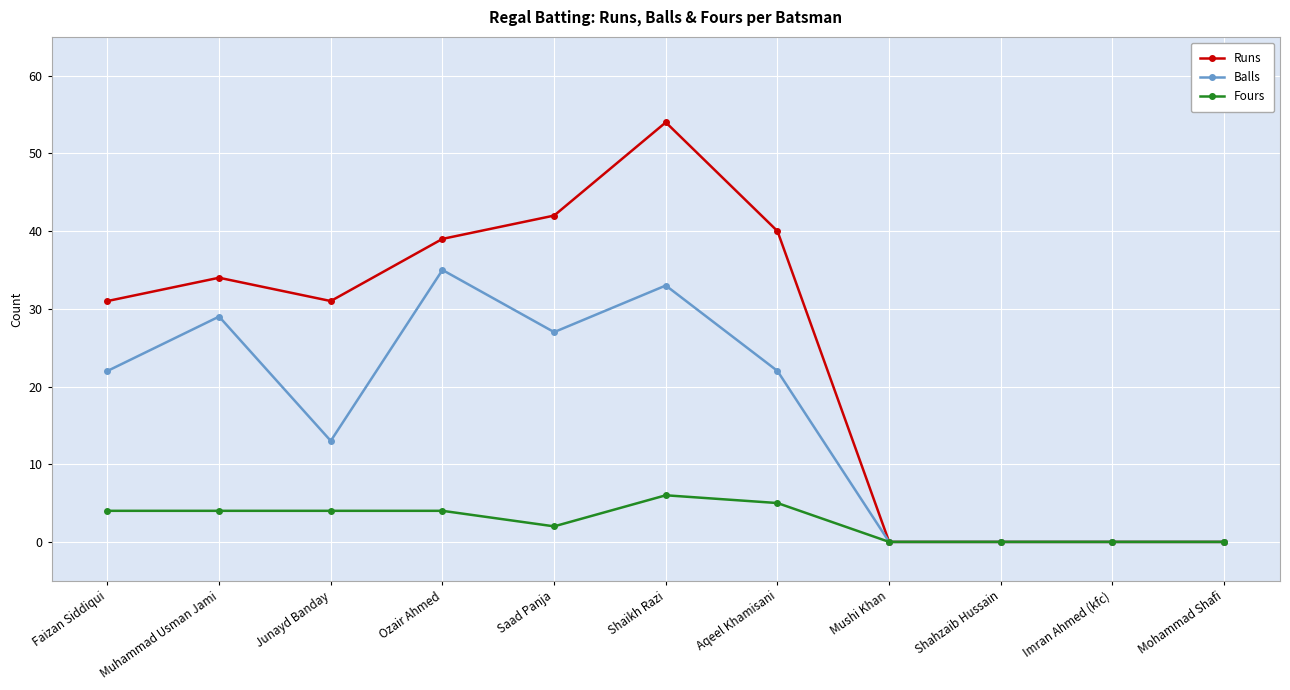

What is the total value across all series at Shaikh Razi?

93